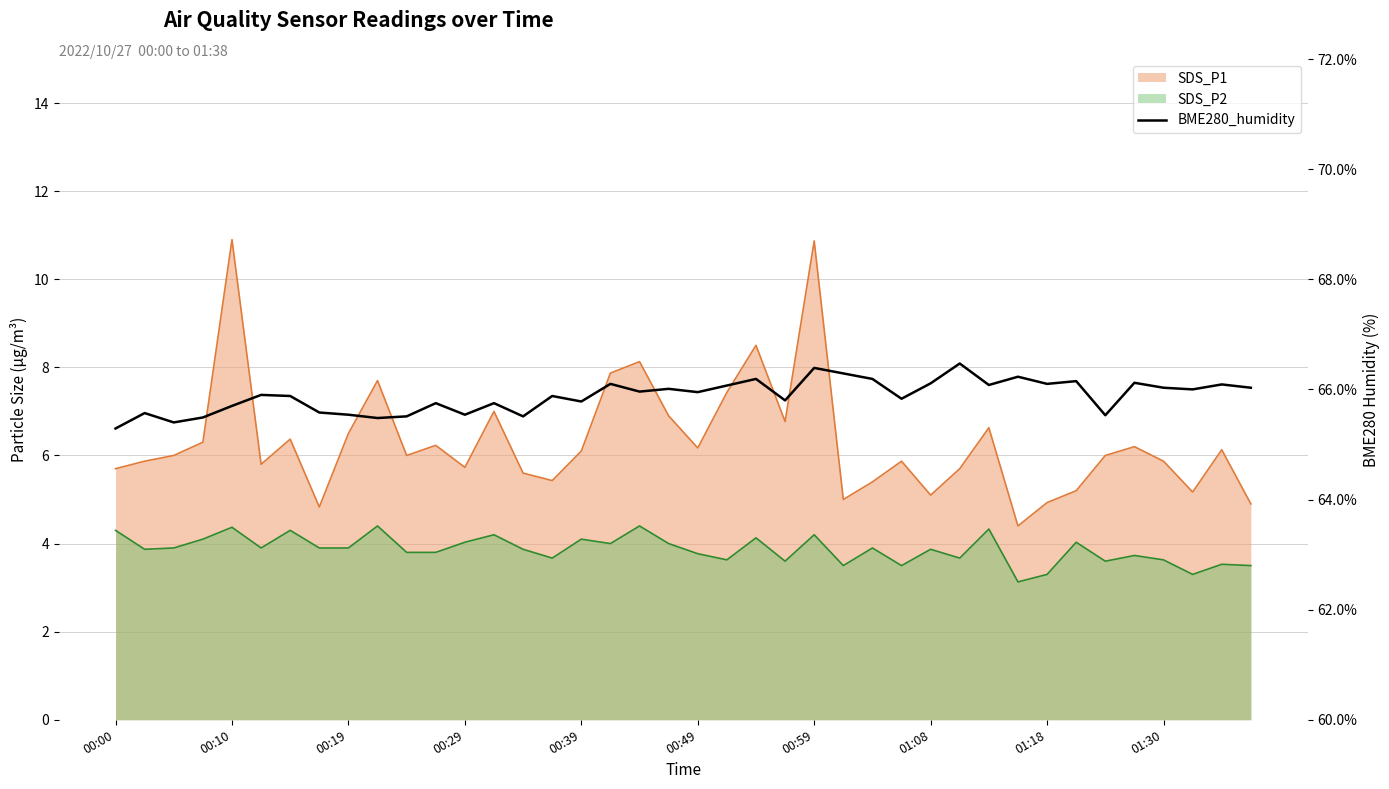

What is the change in value from 23 to 25?

+0.5